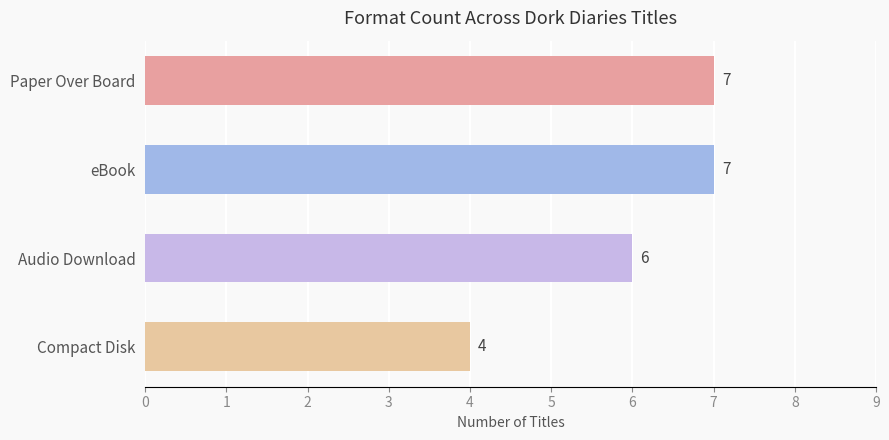

Reading top to bottom, extract all data points from this chart.

7	7	6	4